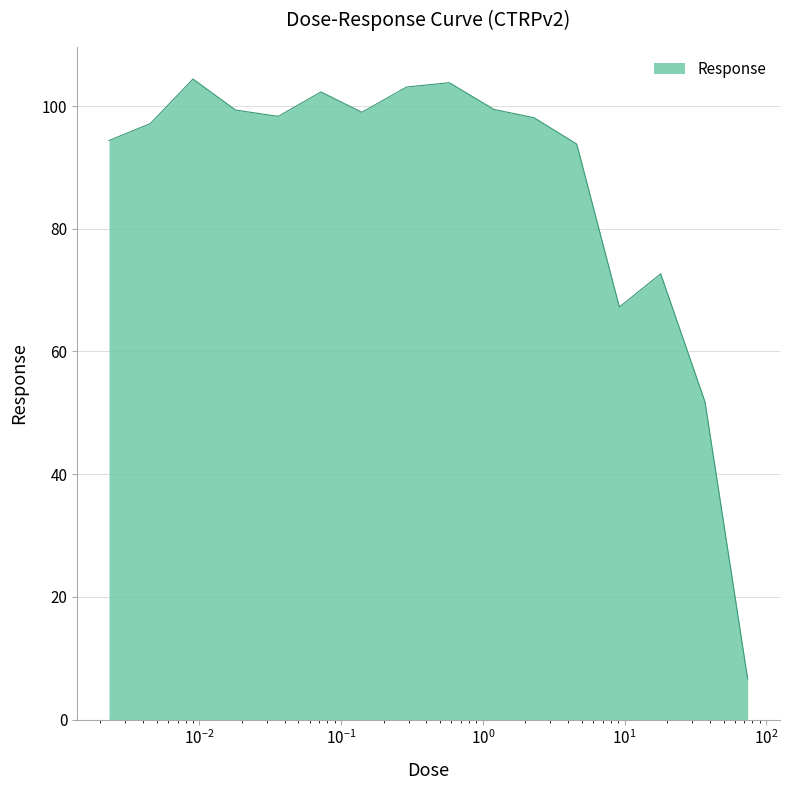

What is the greatest value displayed?

104.4